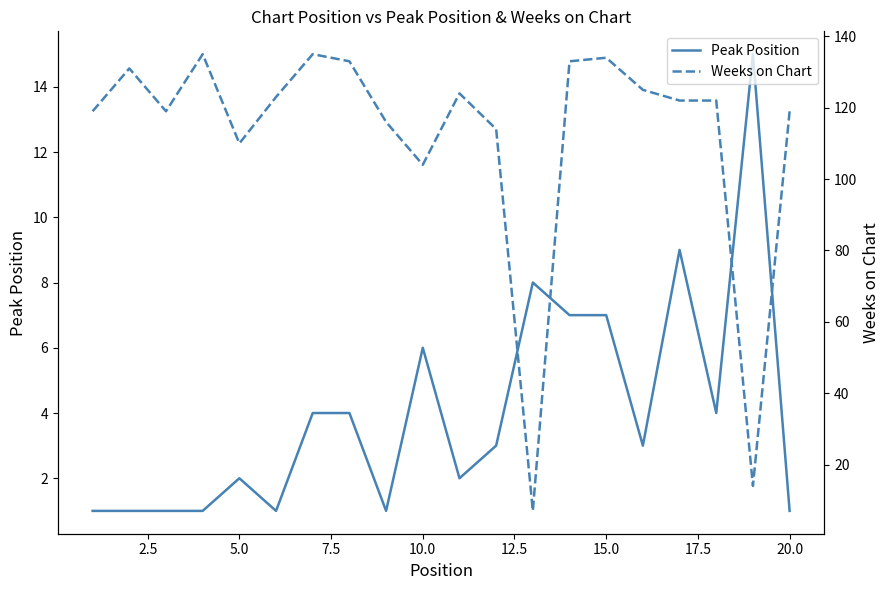

Reading left to right, extract all data points from this chart.

Peak Position: 1	1	1	1	2	1	4	4	1	6	2	3	8	7	7	3	9	4	15	1
Weeks on Chart: 119	131	119	135	110	123	135	133	116	104	124	114	7	133	134	125	122	122	14	119